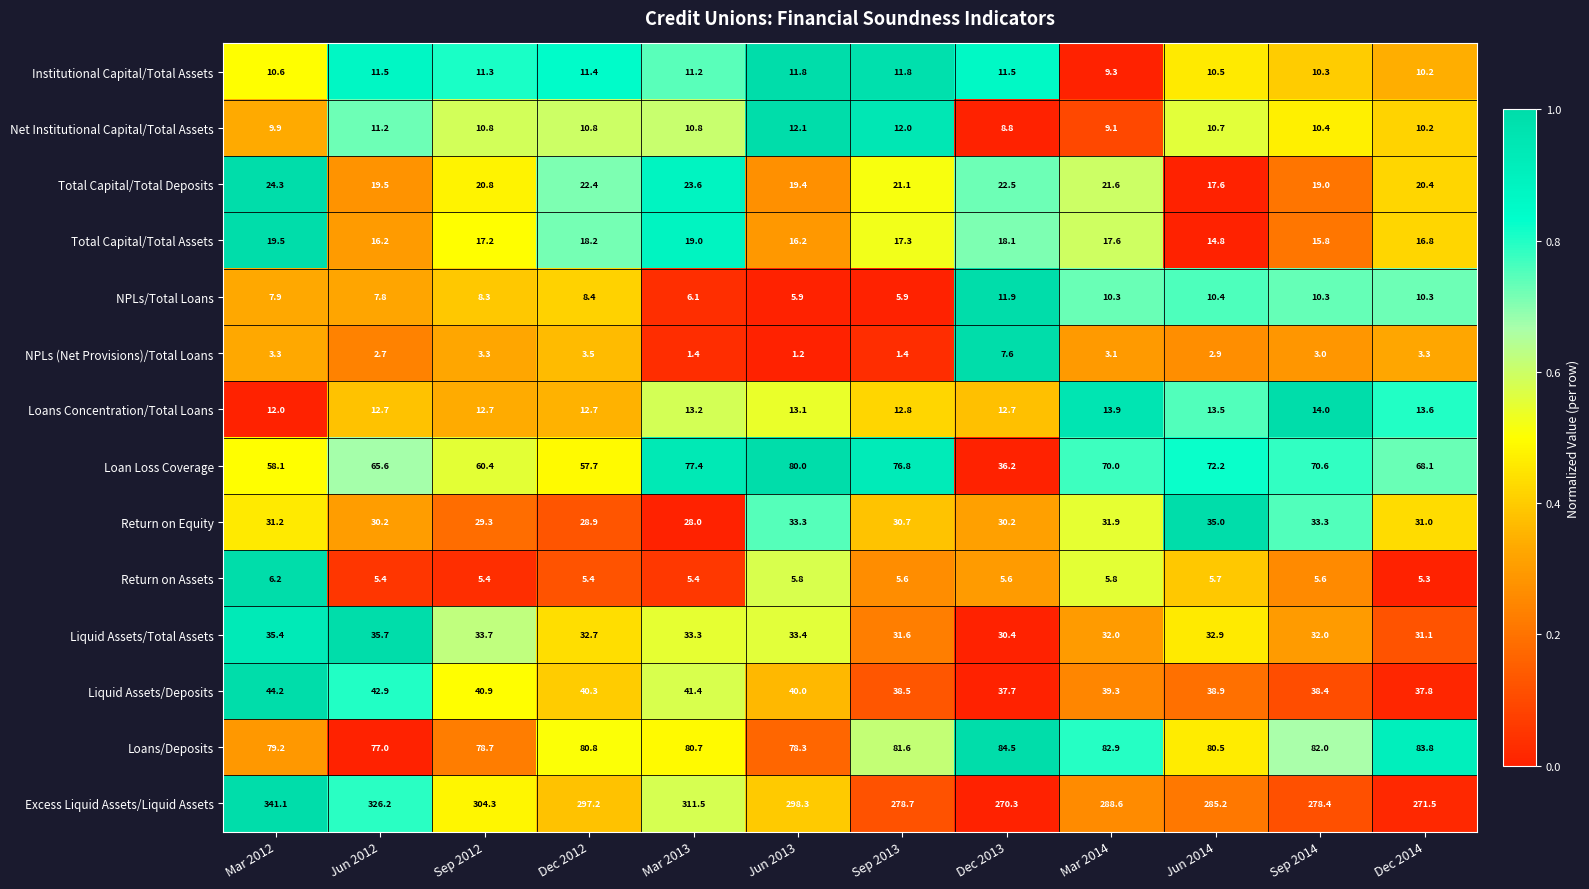

Is it true that Net Institutional Capital/Total Assets equals 8.8 at Dec 2013?

True